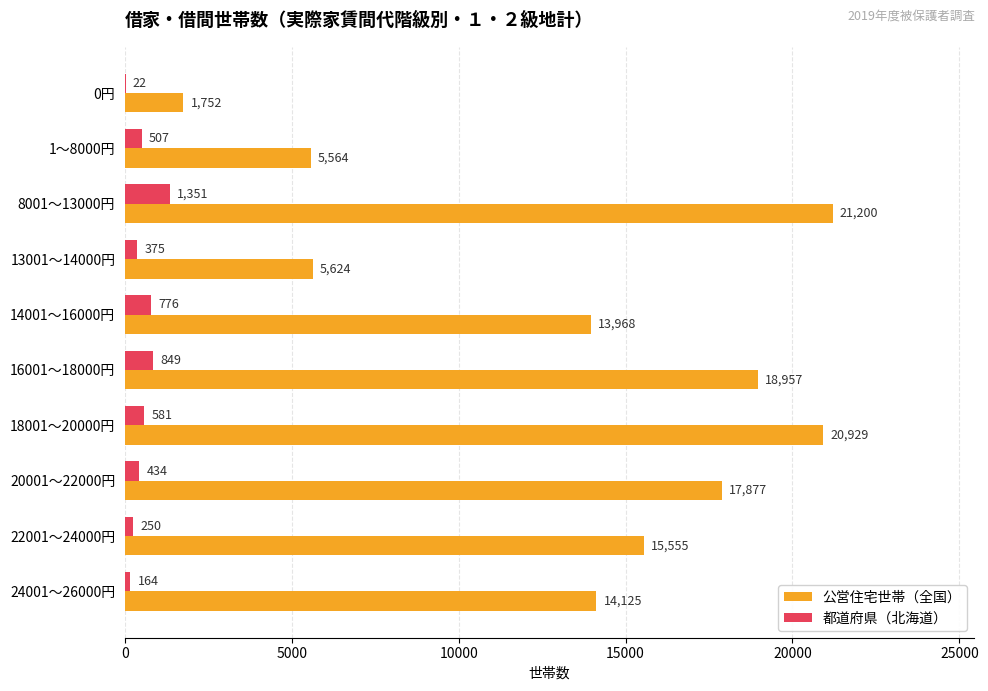

Between 20001～22000円 and 22001～24000円, which series saw the biggest shift?

公営住宅世帯（全国）